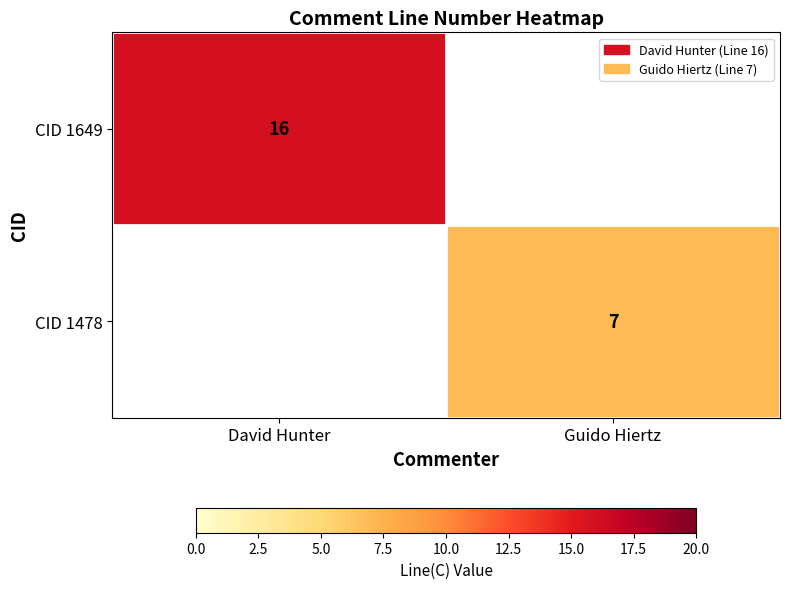

Between David Hunter and Guido Hiertz, which is larger?

David Hunter